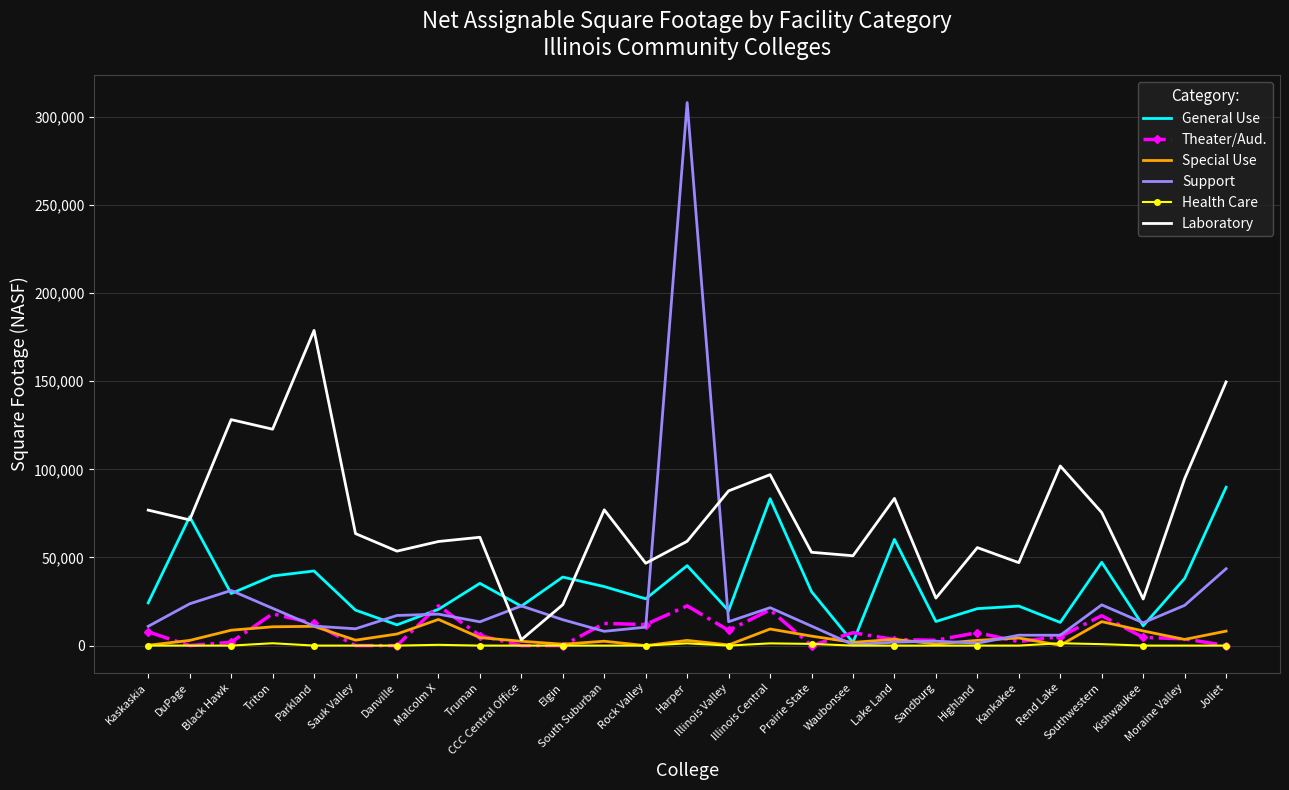

The value of Laboratory at South Suburban is 77037. True or false?

True